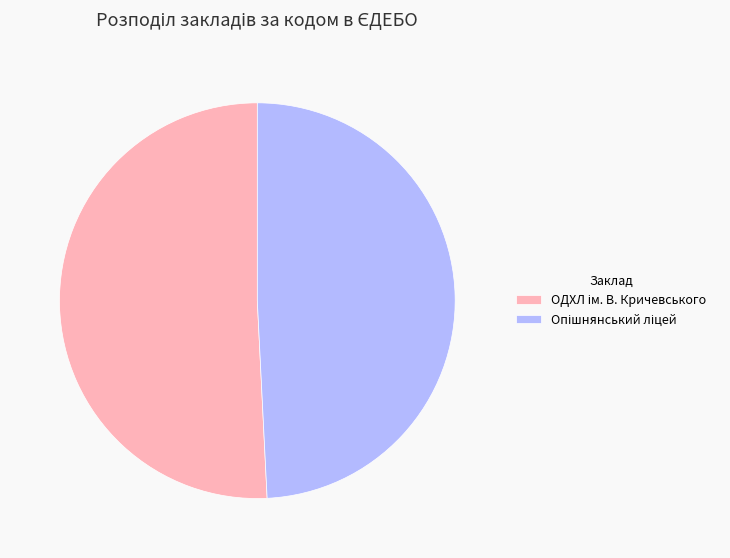

Does any single category account for the majority?

Yes